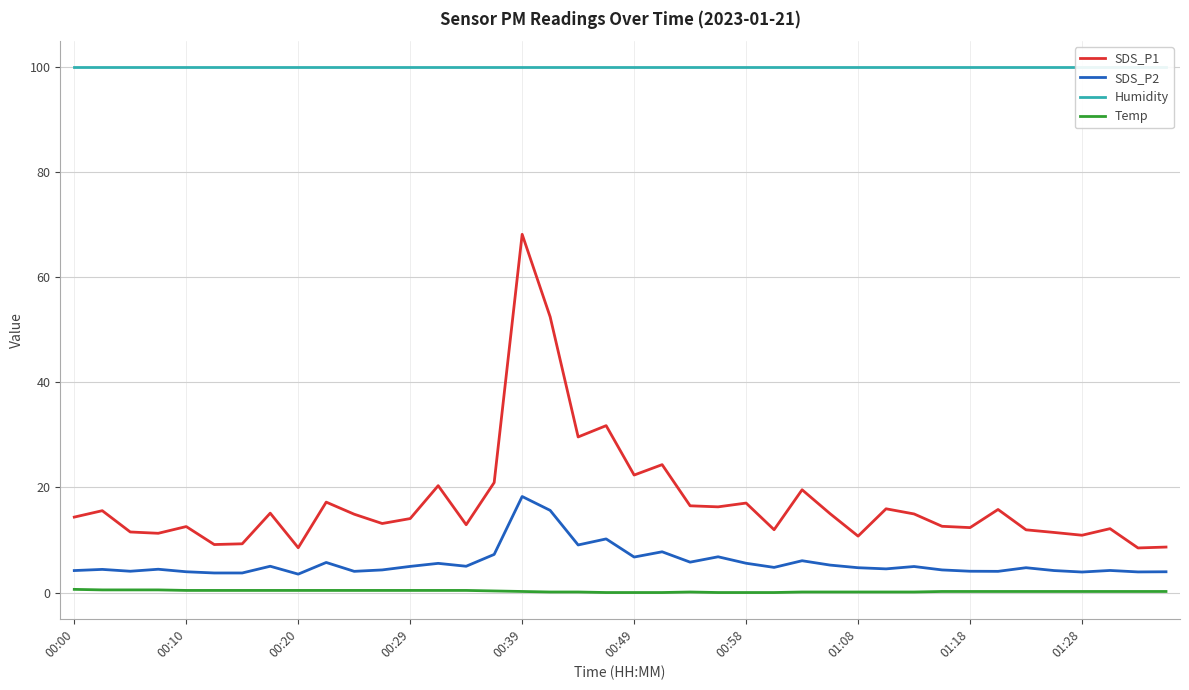

Which category has the highest value in the SDS_P2 series?

00:39